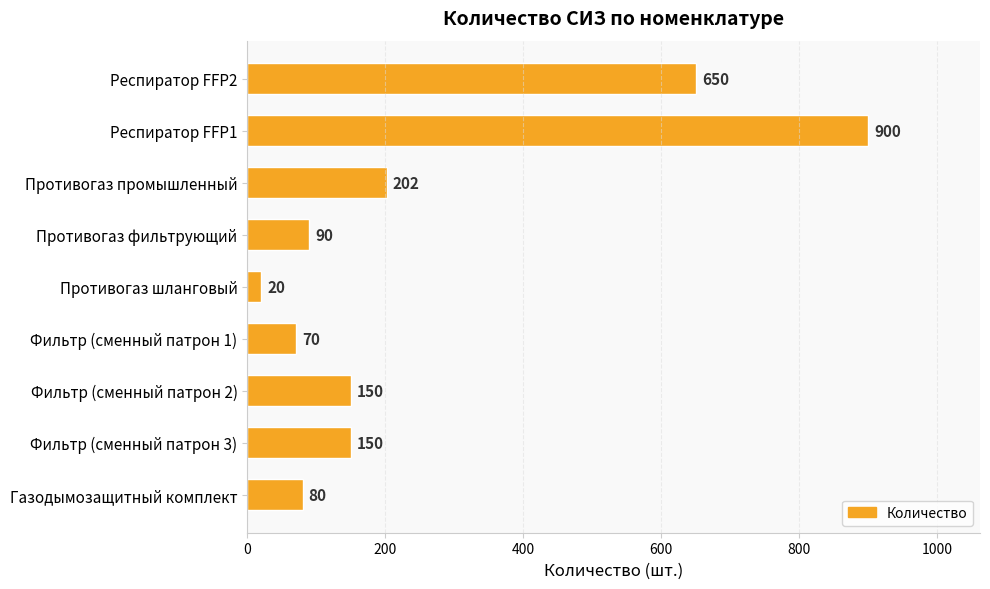

The chart shows a value of 90 at Противогаз фильтрующий. True or false?

True